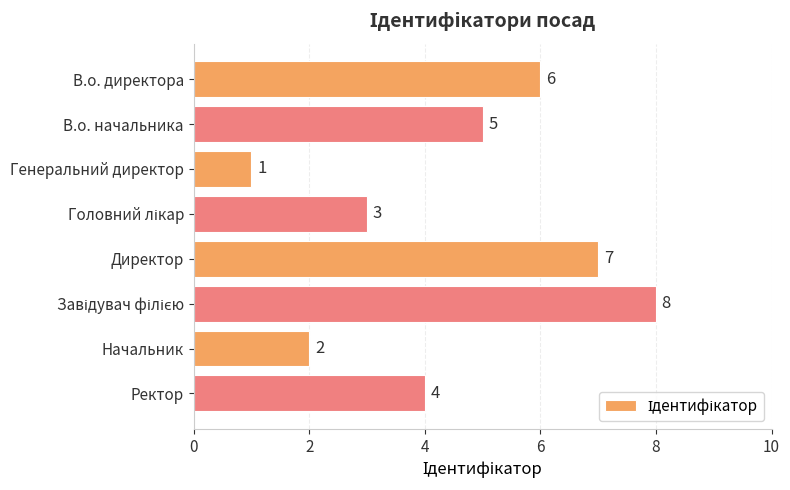

What is the smallest value displayed?

1